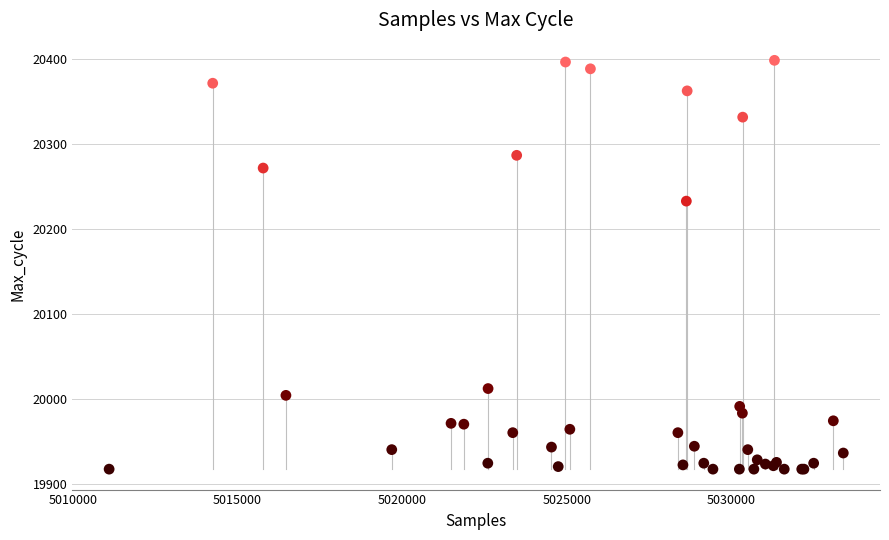

What Y value in the scatter plot is closest to 20158?

20233